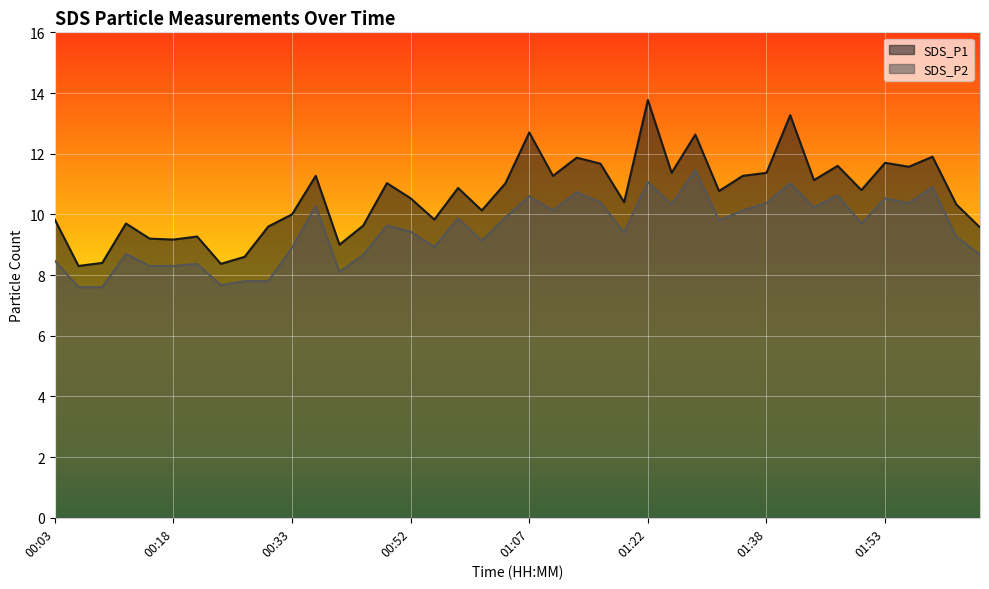

True or false: SDS_P2 has more than 2 points higher than both neighbors.

True